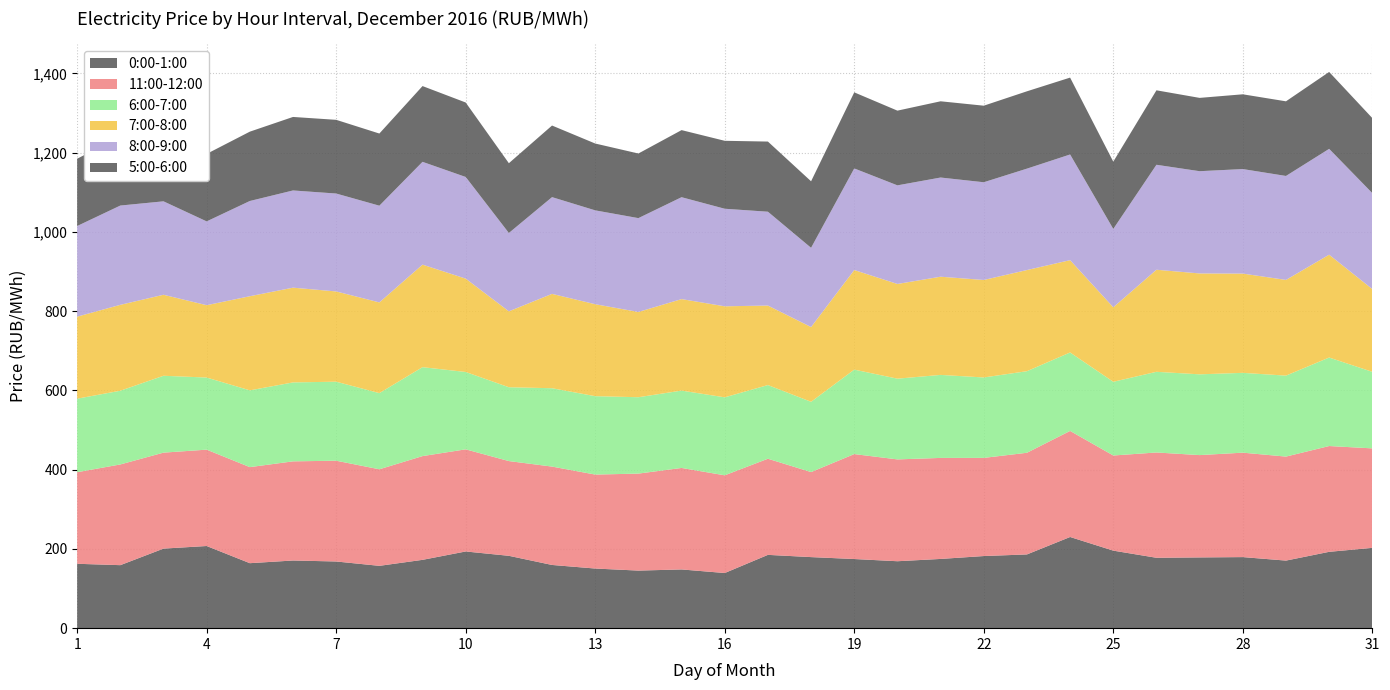

Reading right to left, list all the values displayed in this chart.

0:00-1:00: 202.7	192.7	170.5	179.3	178.6	177.6	195.7	230.1	186.1	182.0	174.7	168.9	174.5	179.3	185.0	139.2	148.2	145.3	150.5	159.5	182.6	193.6	172.4	157.3	168.3	170.8	164.0	207.3	200.8	159.0	162.5
11:00-12:00: 251.0	267.0	262.4	263.5	258.2	265.7	240.1	267.6	256.5	247.7	254.9	256.9	264.8	214.5	242.6	246.5	256.1	244.7	237.1	248.2	239.1	257.7	261.8	243.6	254.3	250.2	242.4	243.2	242.2	254.1	231.1
6:00-7:00: 193.2	223.3	204.3	201.4	203.8	203.6	186.0	198.0	205.9	203.0	209.5	203.7	213.1	177.4	185.9	196.8	195.2	192.7	197.8	197.7	186.3	195.2	224.4	192.2	199.4	199.2	193.8	181.9	194.0	186.1	185.6
7:00-8:00: 208.8	259.5	241.5	250.5	254.6	257.6	188.0	233.0	255.2	246.0	247.8	239.0	251.3	188.6	200.6	229.7	230.9	215.1	232.1	238.1	191.6	235.6	258.7	228.9	227.7	239.1	237.5	182.6	204.4	216.7	207.0
8:00-9:00: 242.1	267.1	262.3	263.8	258.0	264.9	197.7	266.7	255.9	246.6	250.3	248.8	256.4	199.9	236.8	246.2	257.1	236.8	236.8	244.1	197.7	256.5	259.4	244.1	247.1	245.3	240.3	211.5	235.8	250.5	228.7
5:00-6:00: 189.4	194.1	188.4	188.7	185.0	187.9	169.8	194.0	195.2	193.2	192.4	188.5	192.0	167.9	177.0	171.5	169.3	163.1	168.7	180.7	176.1	187.9	191.2	182.1	186.0	185.5	175.0	170.3	185.3	173.8	169.9